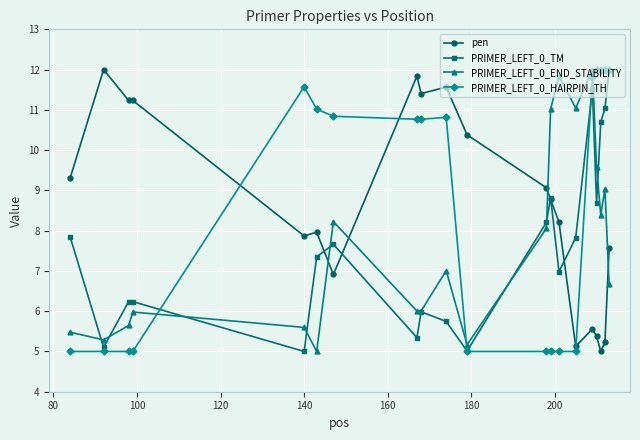

What is the maximum value shown in the chart?

12.0